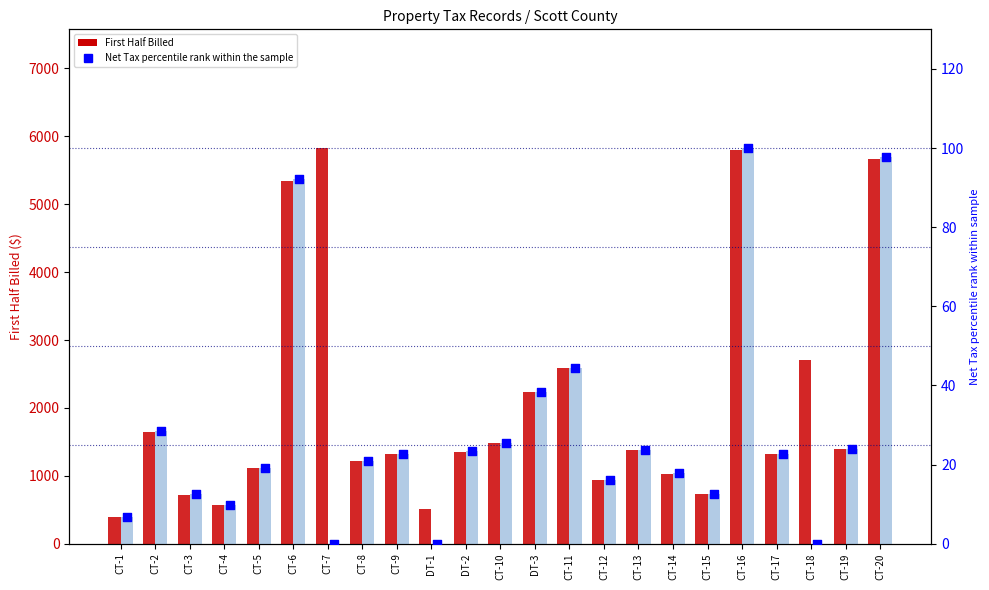

Is the value of First Half Billed at CT-5 greater than the value of Net Tax (scaled) at CT-12?

Yes